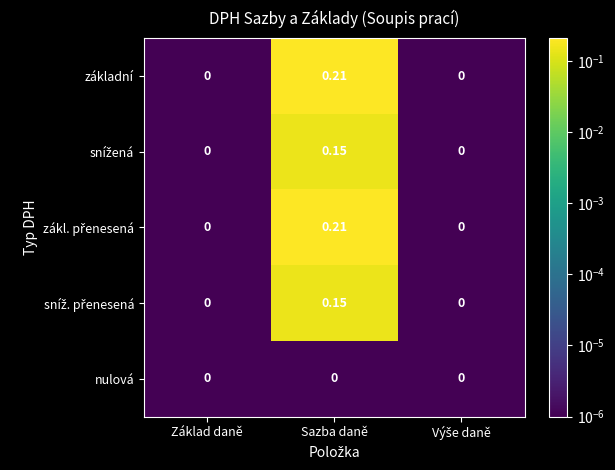

At which category is the sum across all series the highest?

Sazba daně